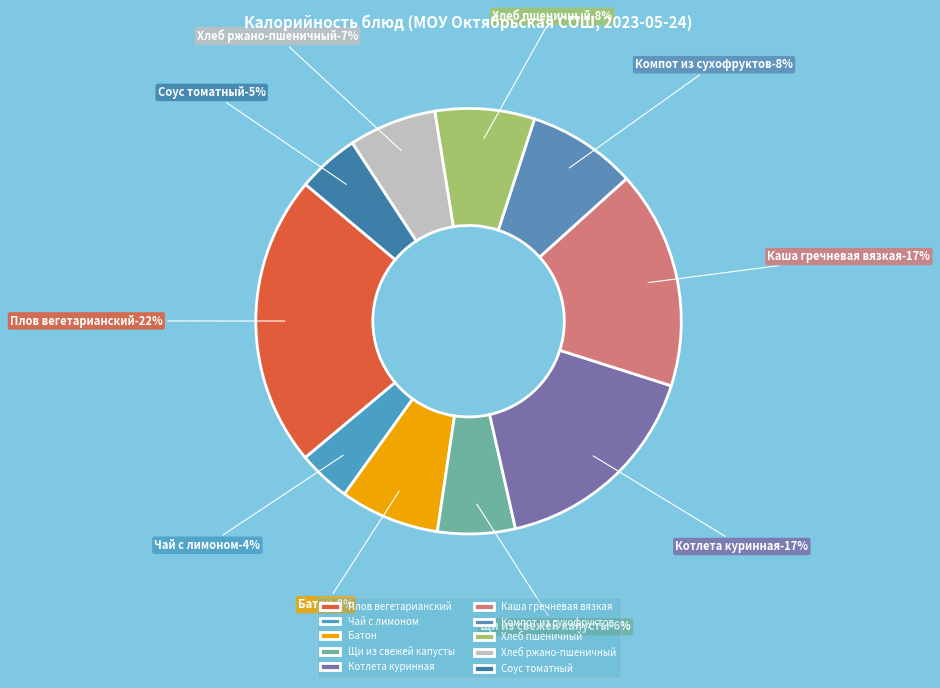

Rank the categories by value from lowest to highest.

Чай с лимоном, Соус томатный, Щи из свежей капусты, Хлеб ржано-пшеничный, Батон, Хлеб пшеничный, Компот из сухофруктов, Котлета куринная, Каша гречневая вязкая, Плов вегетарианский